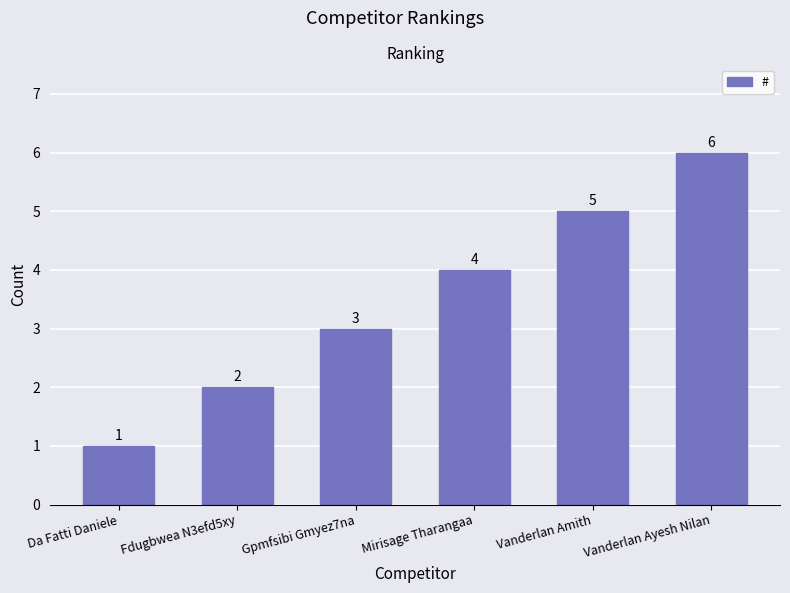

The chart shows a value of 3 at Gpmfsibi Gmyez7na. True or false?

True